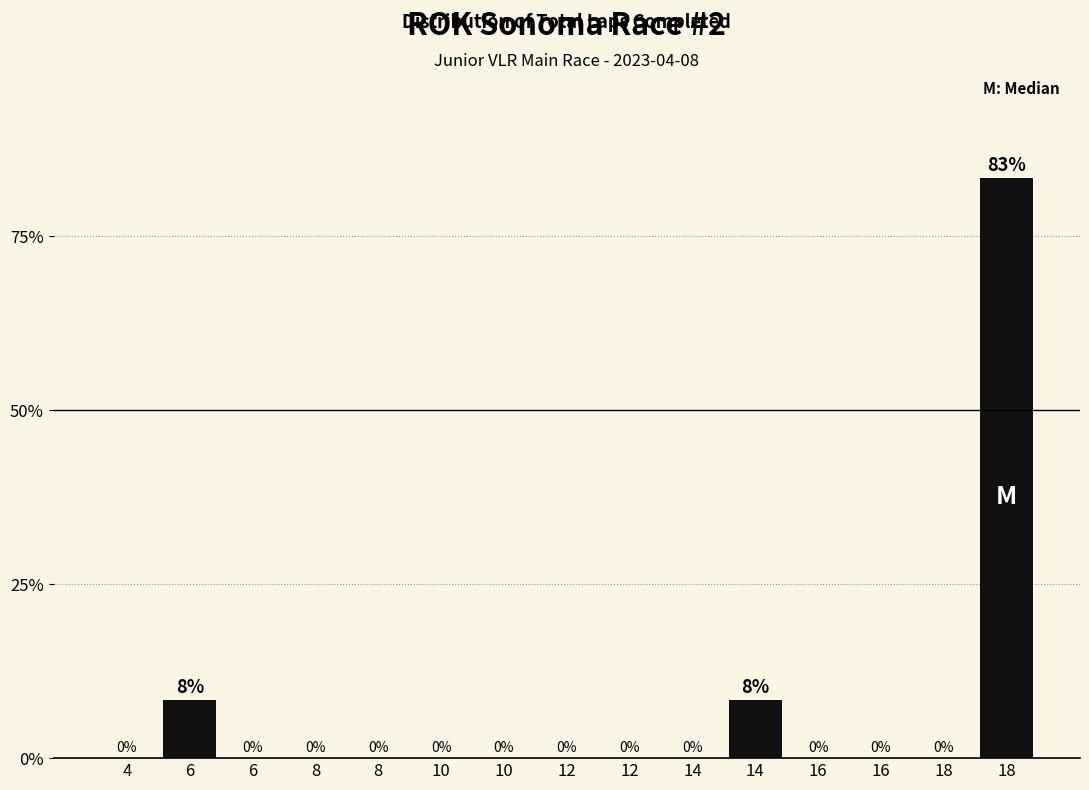

Are the bars horizontal?

No